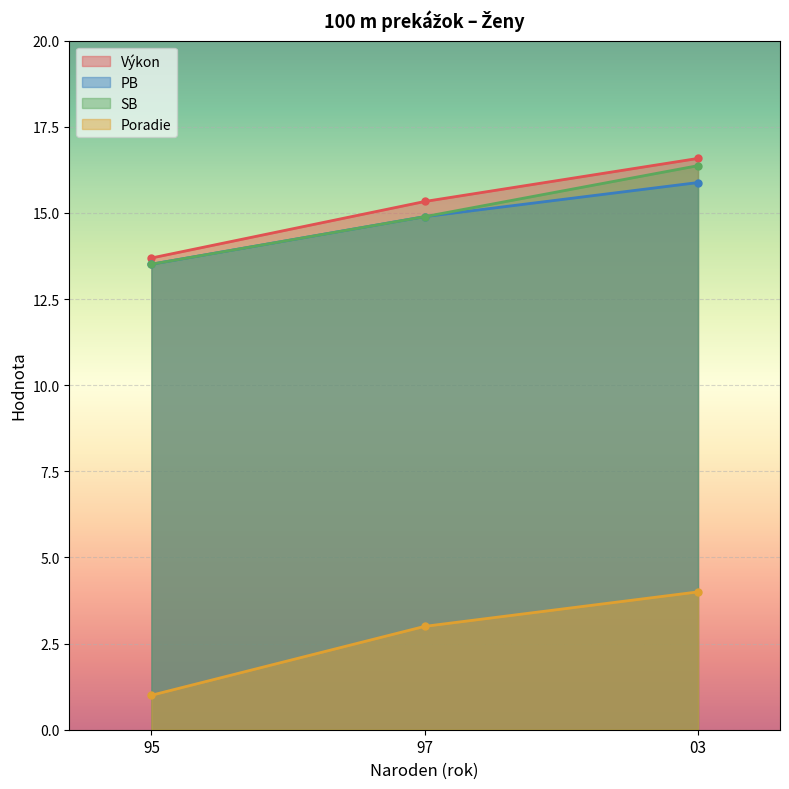

Count the number of categories in the chart.

3